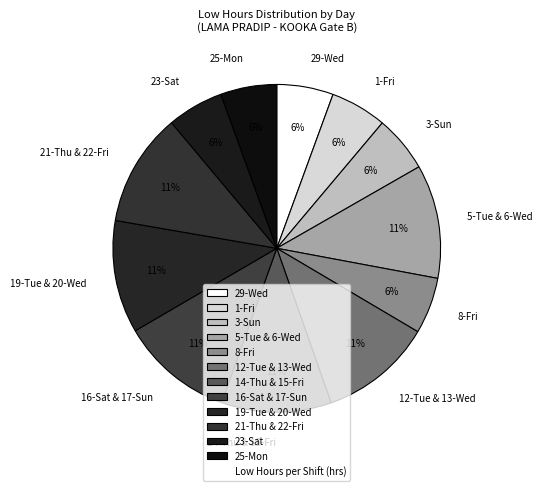

What is the ratio of the value at 3-Sun to the value at 29-Wed?

1.0